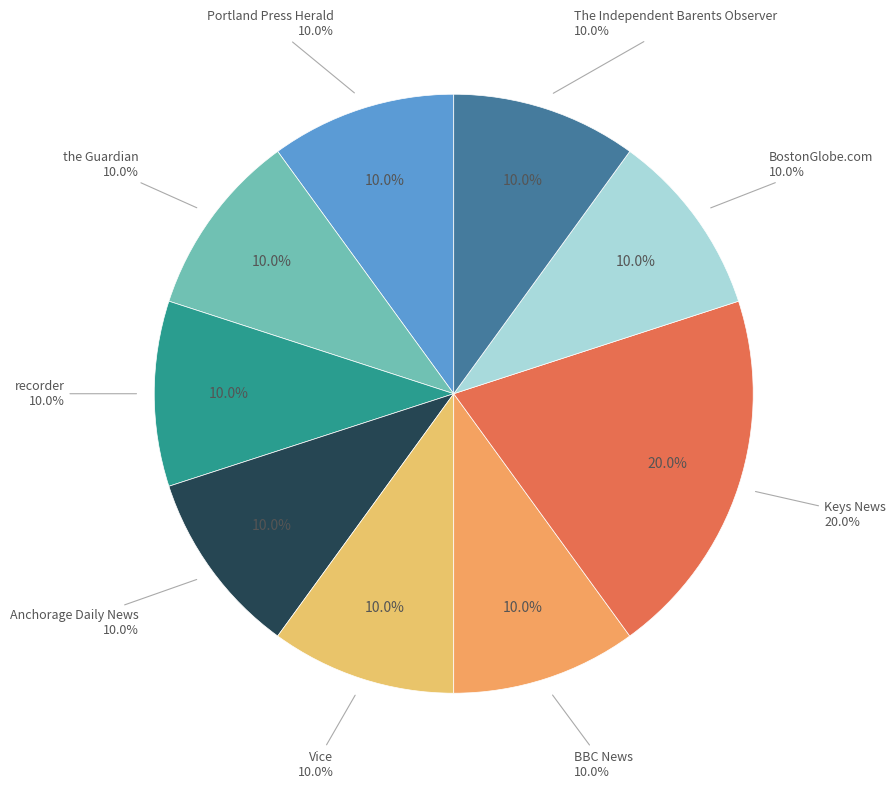

Which category has the smallest portion of the pie?

Portland Press Herald